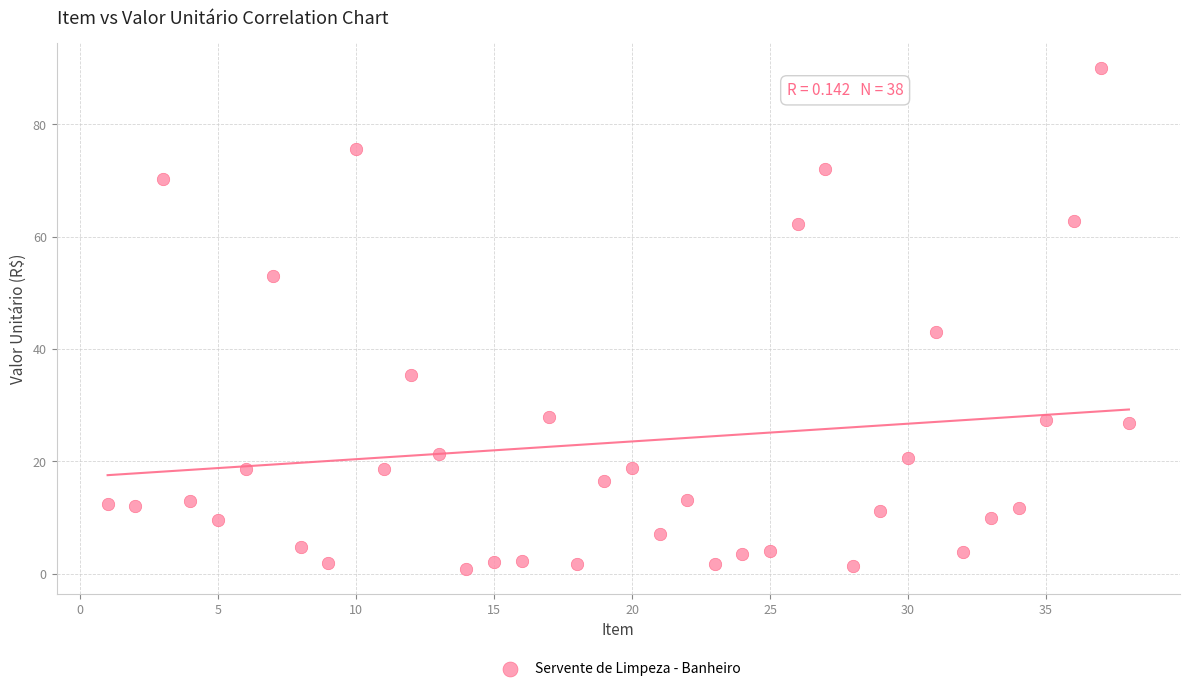

What Y value in the scatter plot is closest to 45?

43.0